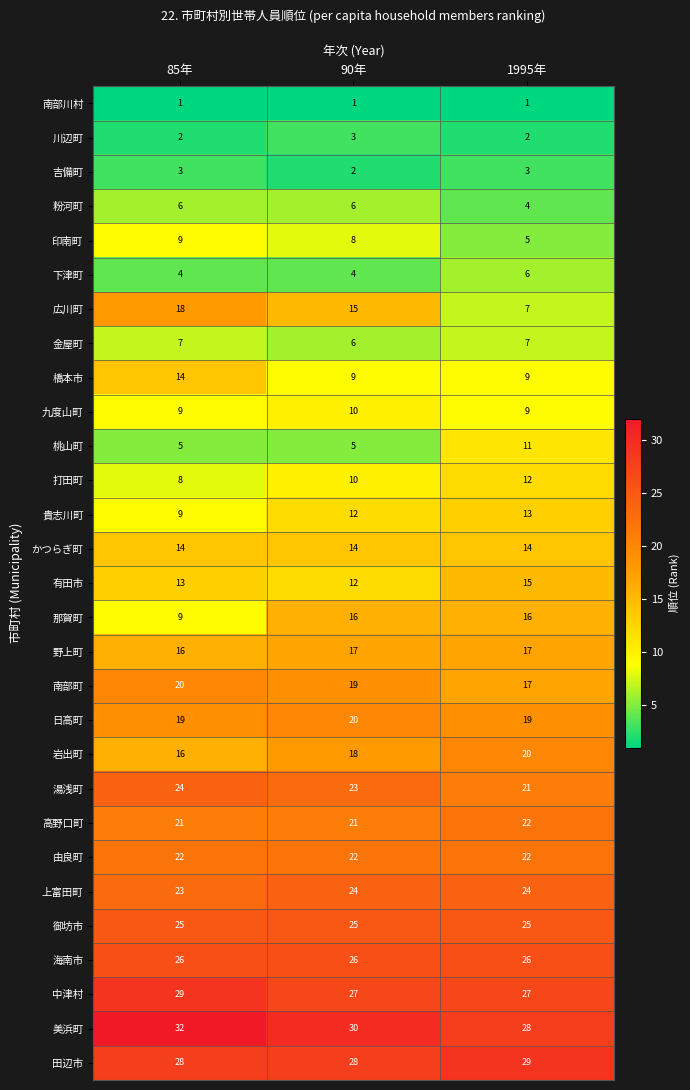

The かつらぎ町 series shows 14 at 90年. True or false?

True